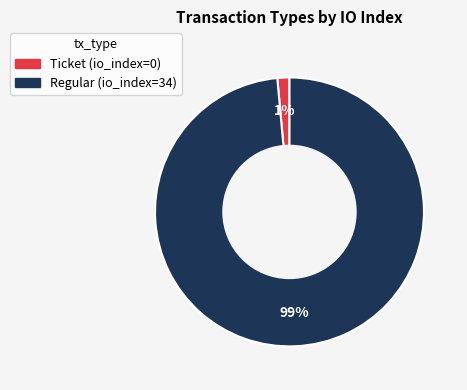

Between Regular and Ticket, which is larger?

Regular